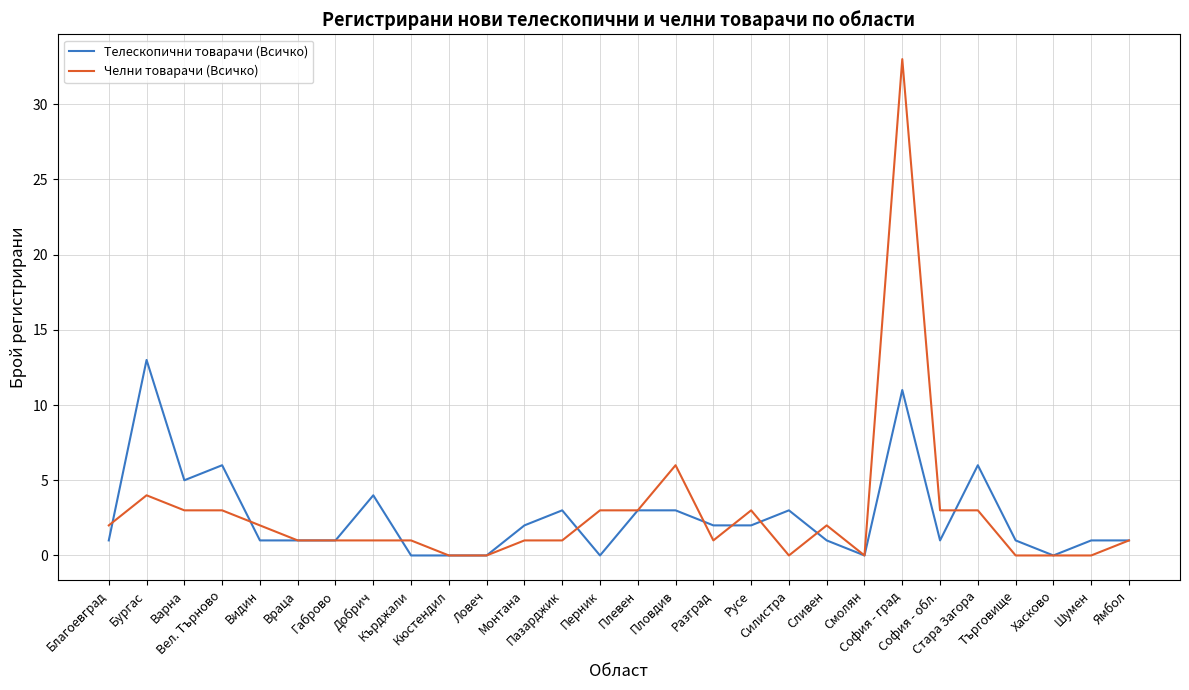

What is the maximum value shown in the chart?

33